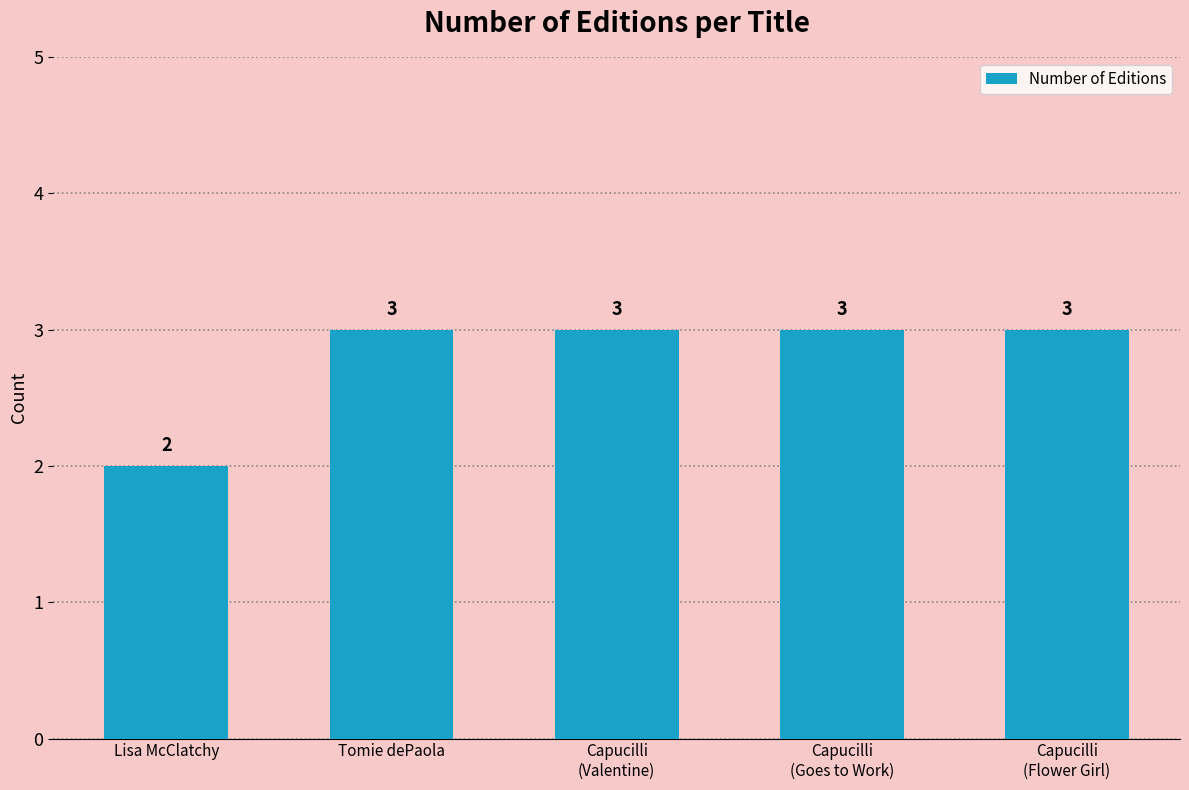

Approximately how many times larger is the value at Lisa McClatchy compared to Tomie dePaola?

0.7